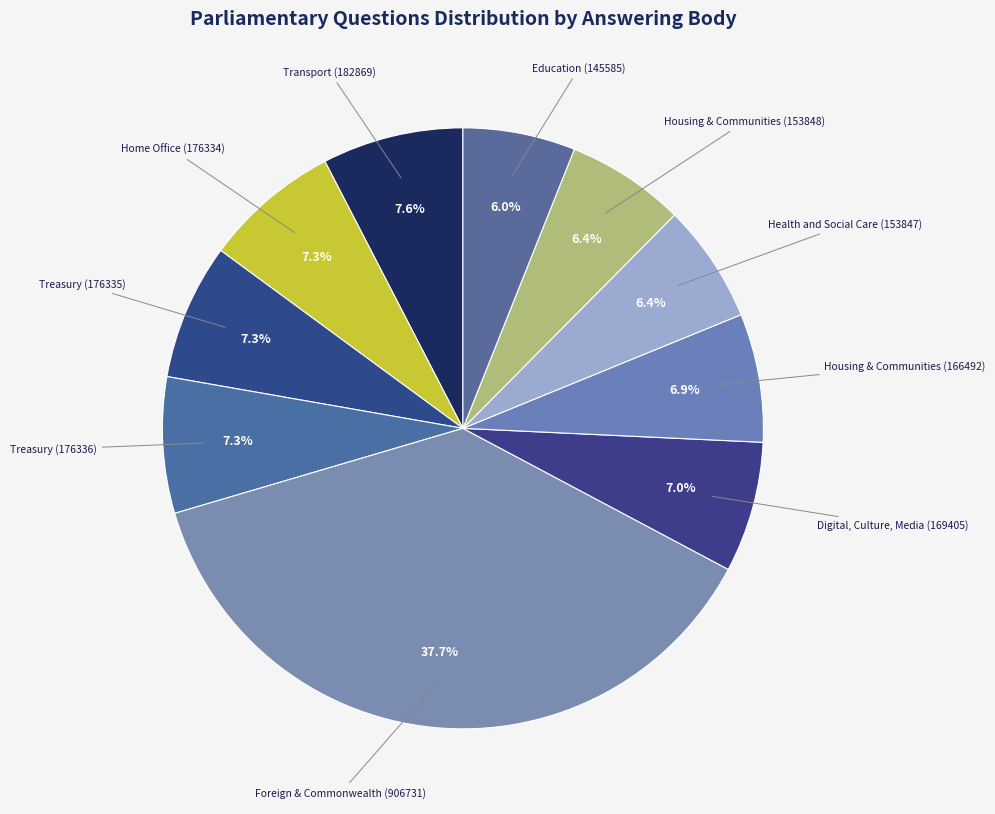

Approximately how many times larger is the value at Education (145585) compared to Housing & Communities (166492)?

0.9